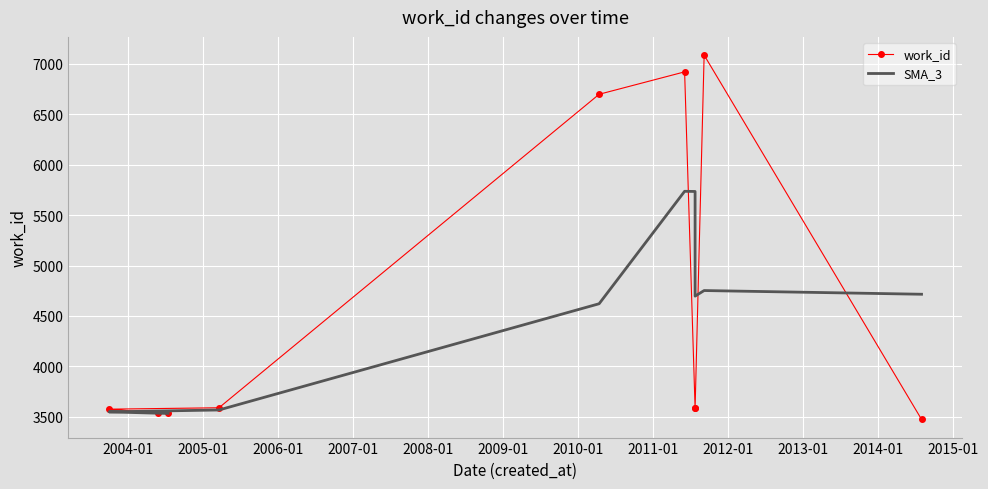

Is this an area chart (filled region under the line)?

No